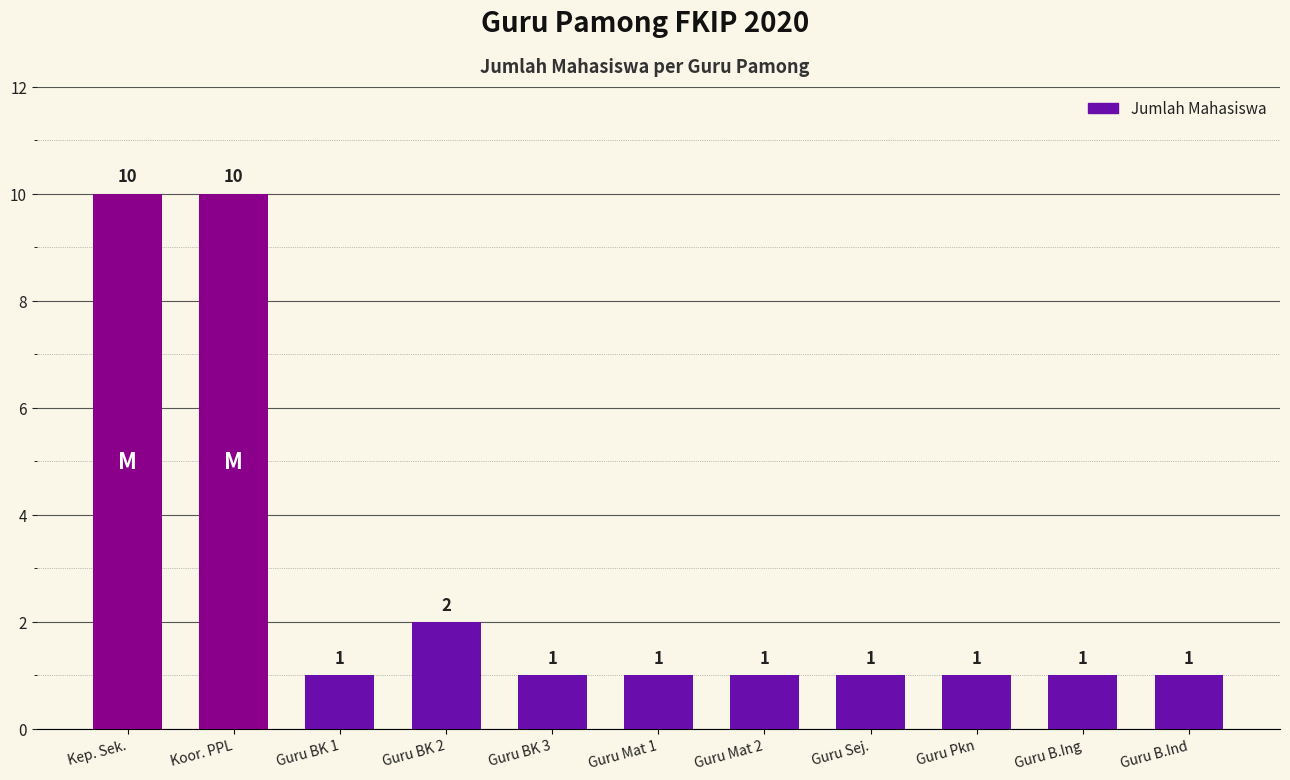

Is it true that the value at Guru BK 1 is 0?

False